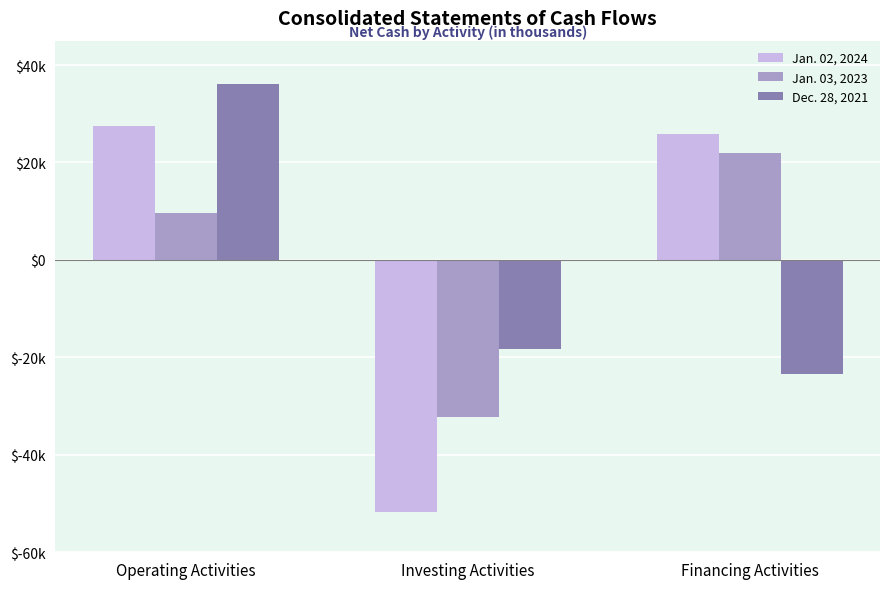

Reading left to right, transcribe all the data shown in this chart.

Jan. 02, 2024: 27495	-51800	25795
Jan. 03, 2023: 9557	-32309	22020
Dec. 28, 2021: 36165	-18370	-23380